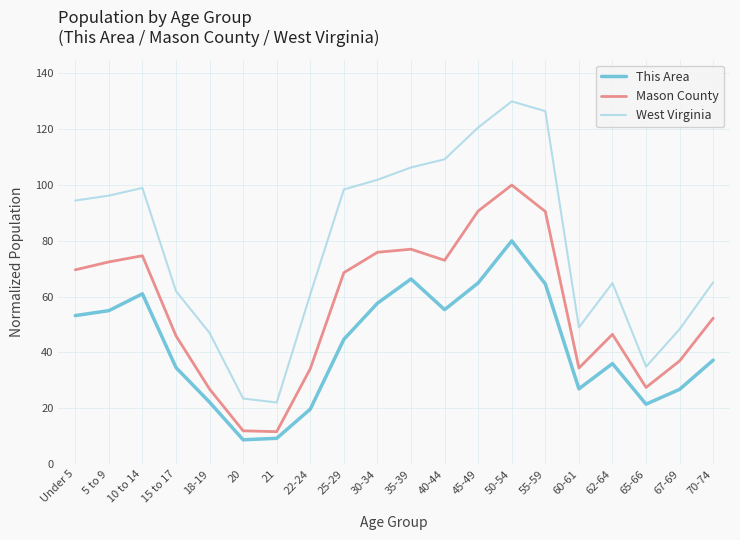

Read the West Virginia value at 40-44.

109.2